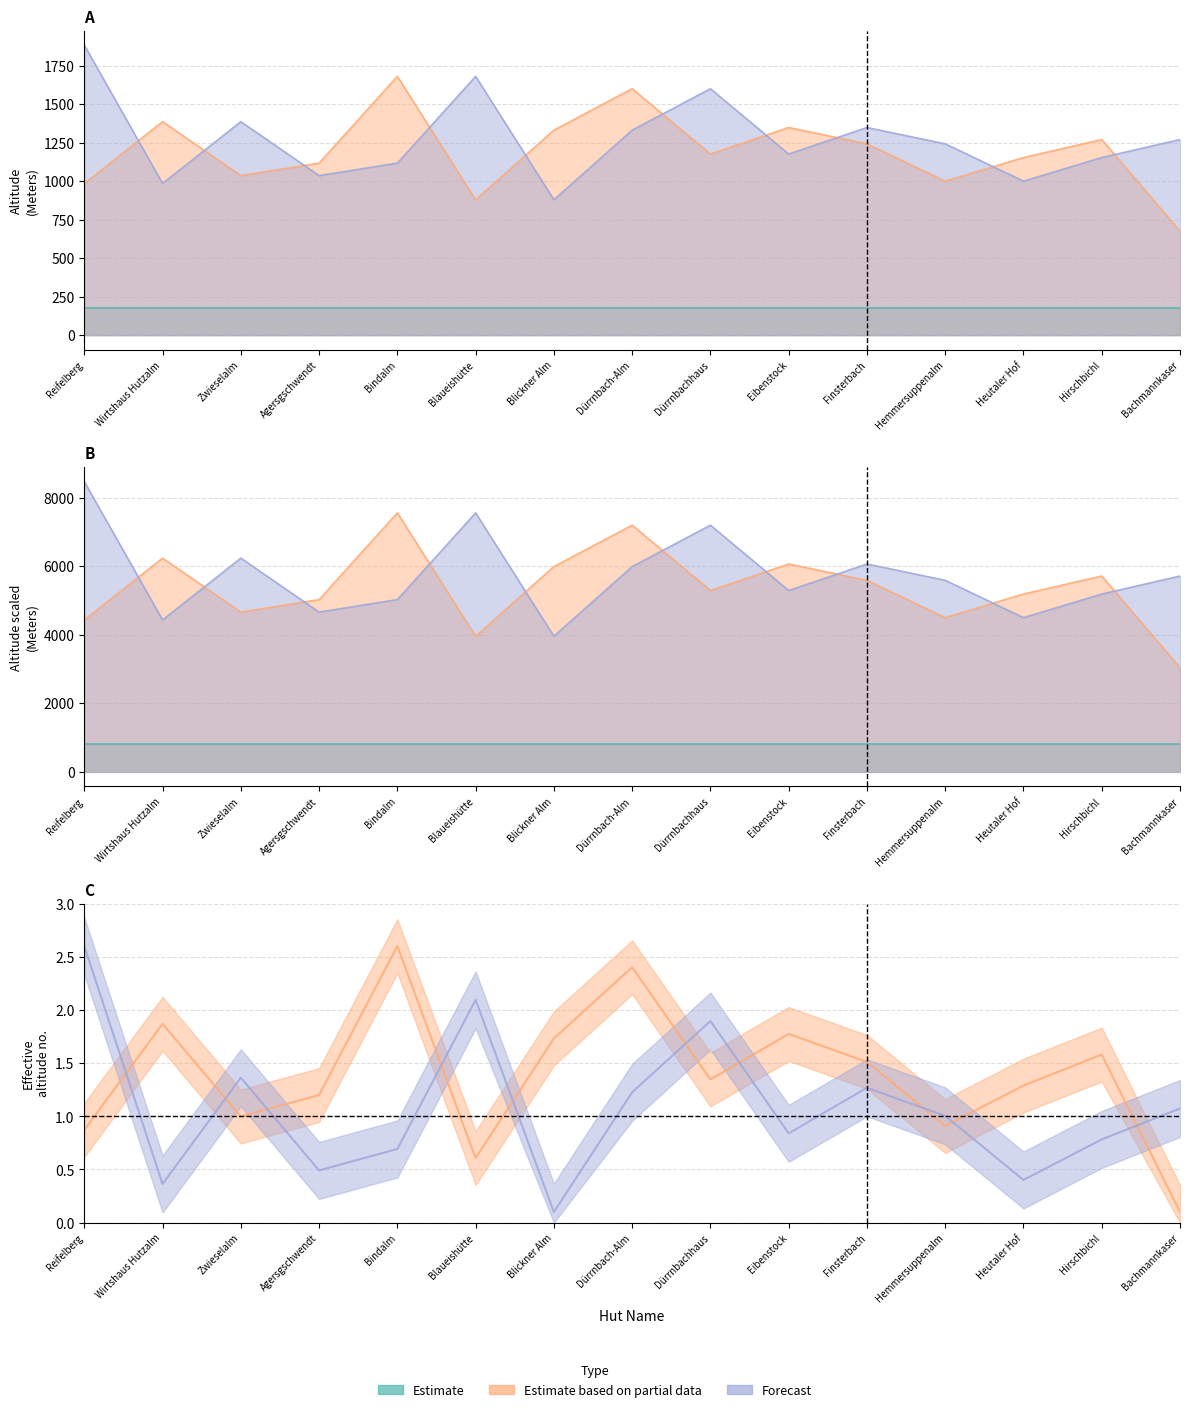

True or false: Forecast and Estimate based on partial data intersect in this chart.

True